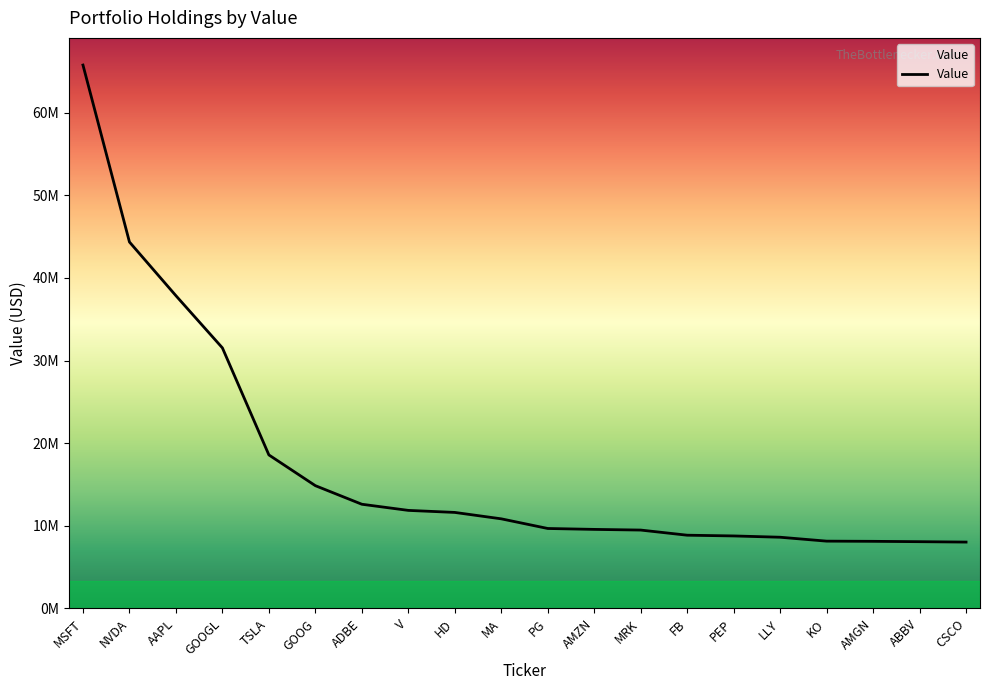

Does the chart display data point markers on the line(s)?

No